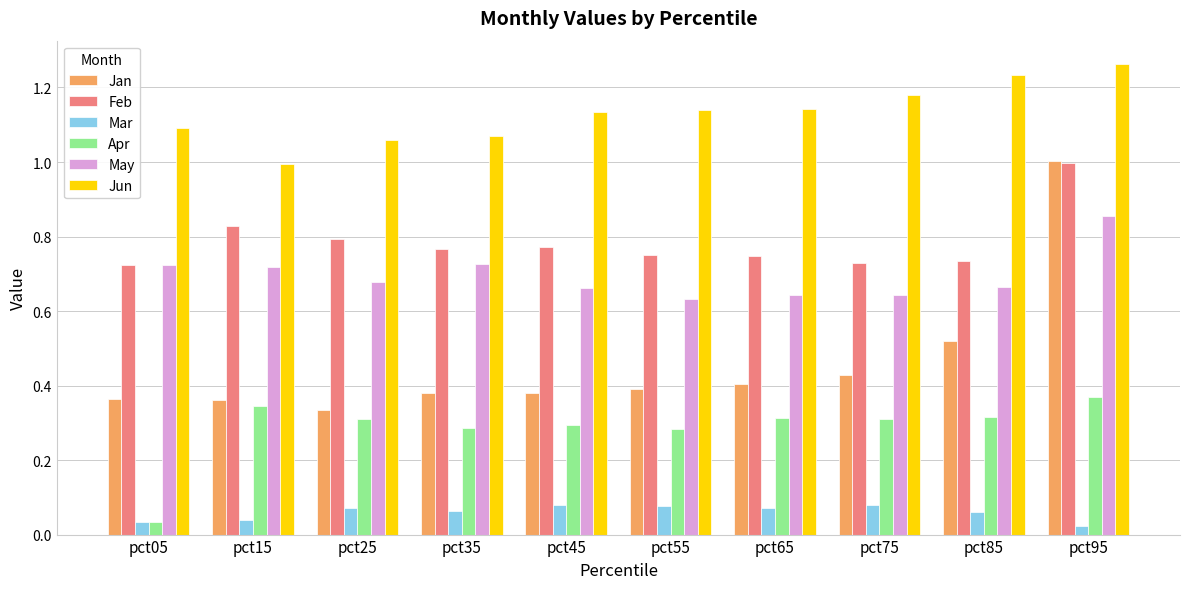

Where is Jan nearest to the value 0?

pct25